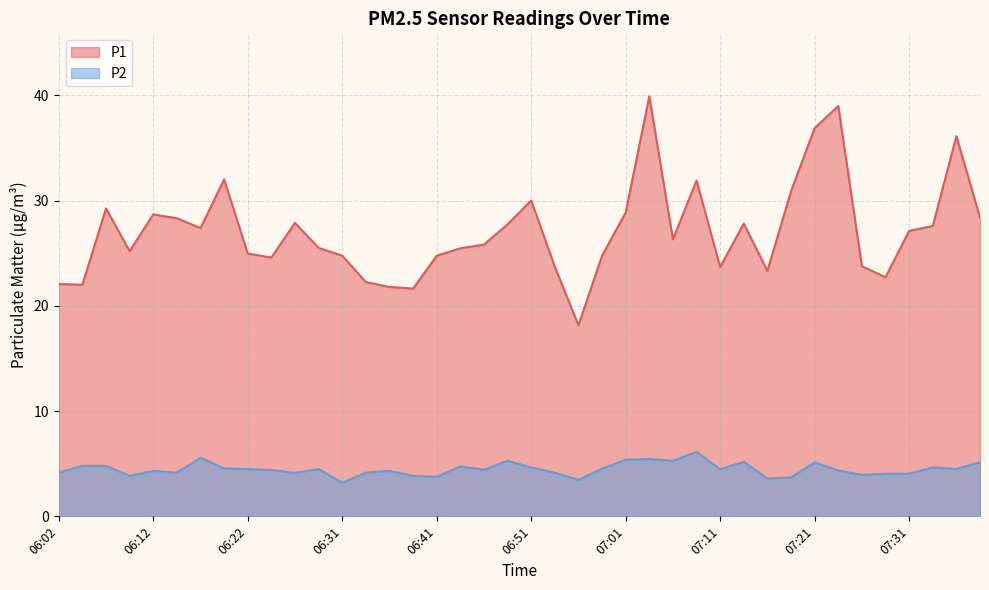

At how many categories does at least one series exceed 25?

24